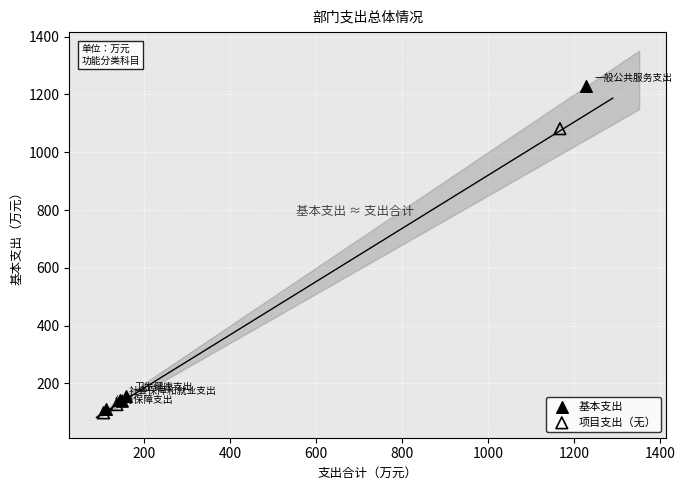

Which series contains the highest Y value?

基本支出